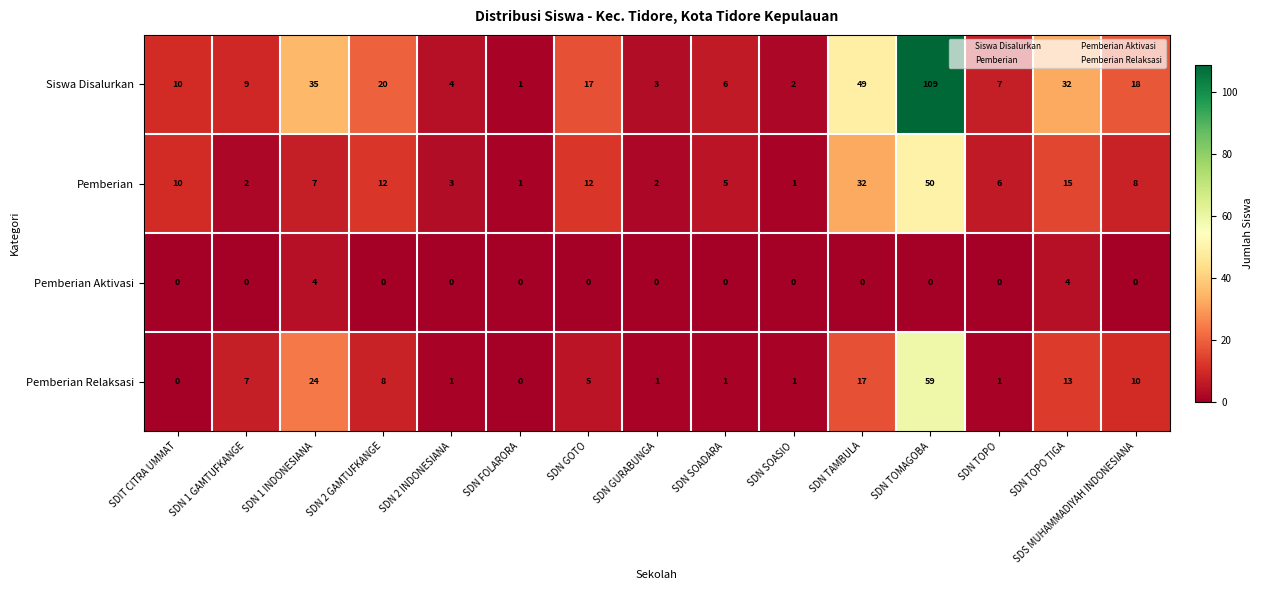

Rank the series by their maximum value, from highest to lowest.

Siswa Disalurkan, Pemberian Relaksasi, Pemberian, Pemberian Aktivasi